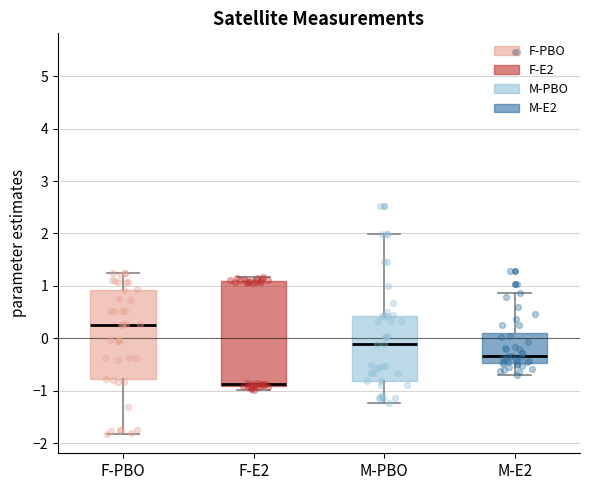

Which box has the highest median line?

F-PBO